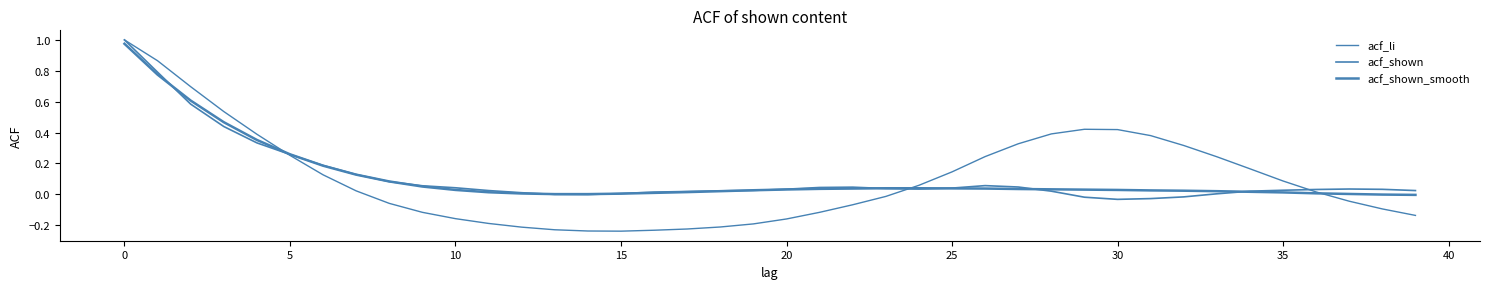

Which series has the widest spread of values?

acf_li